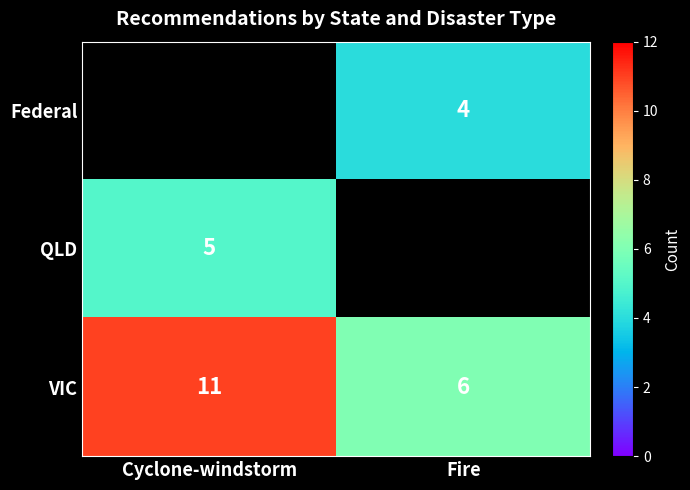

At which label is VIC closest to 8?

Fire